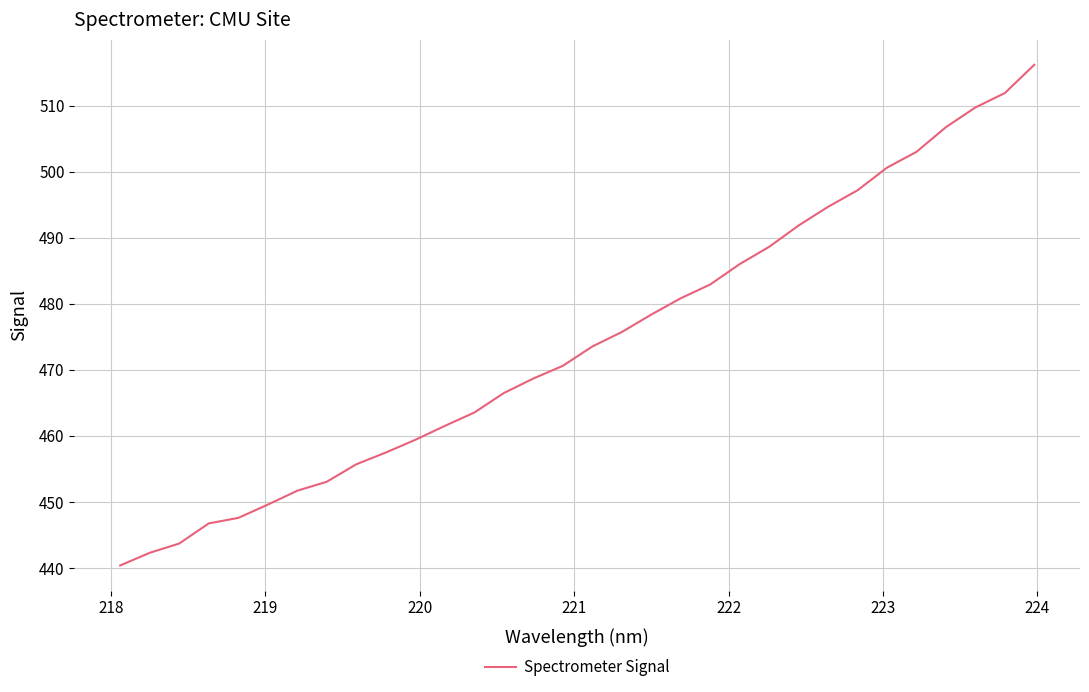

Is this an area chart (filled region under the line)?

No